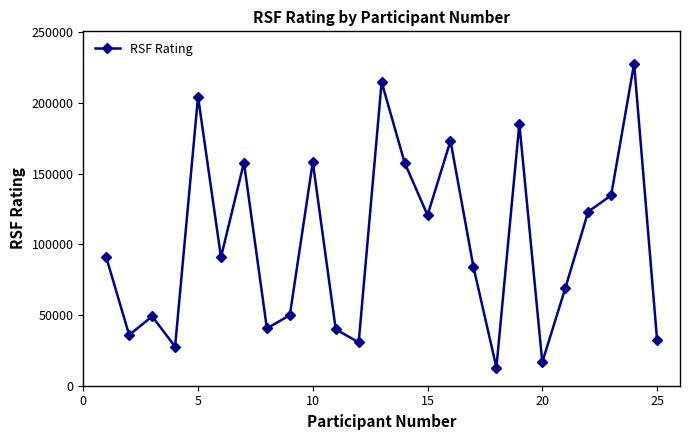

True or false: there are more than 2 points higher than both neighbors.

True